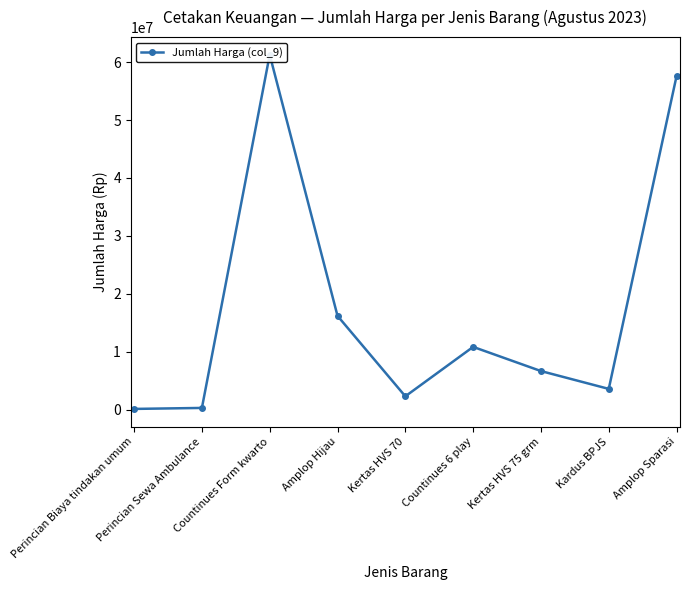

Is it true that the value at Countinues Form kwarto is 23307184?

False